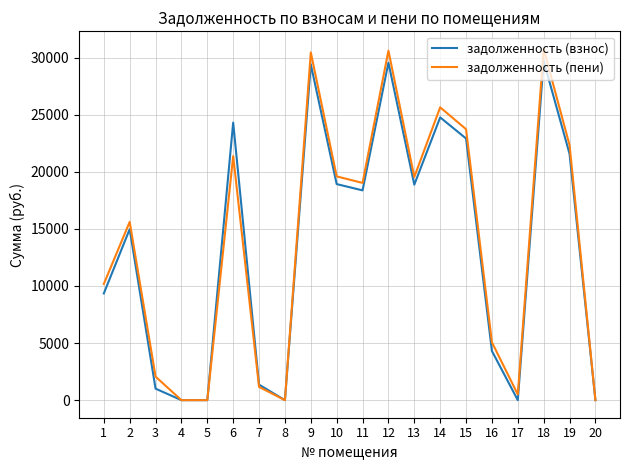

The value of задолженность (взнос) at 7 is 1357.6. True or false?

True